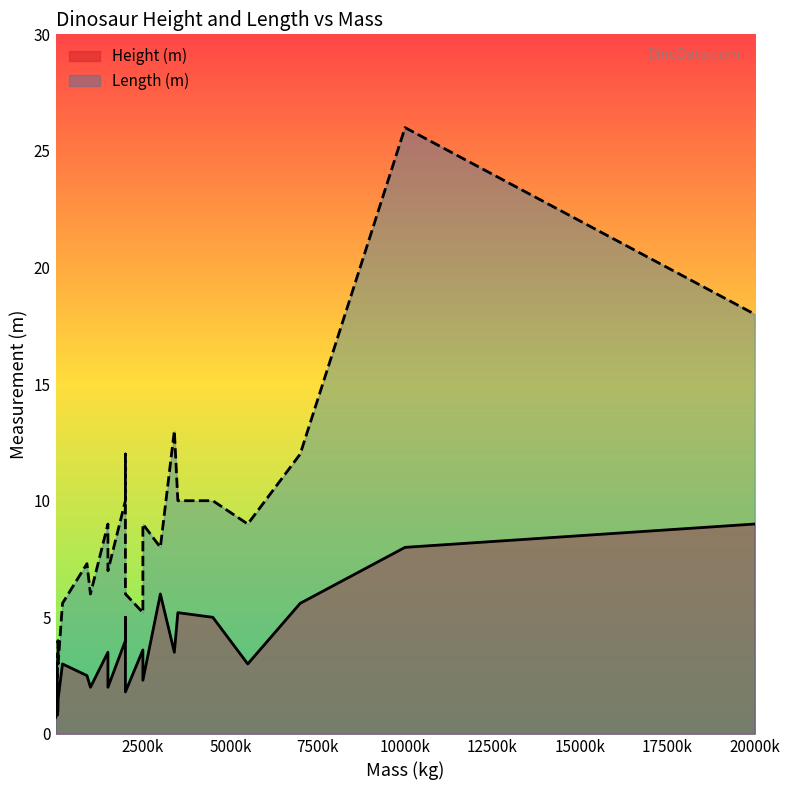

What is the value of the Length (m) point at the 21st from the left?

9.0